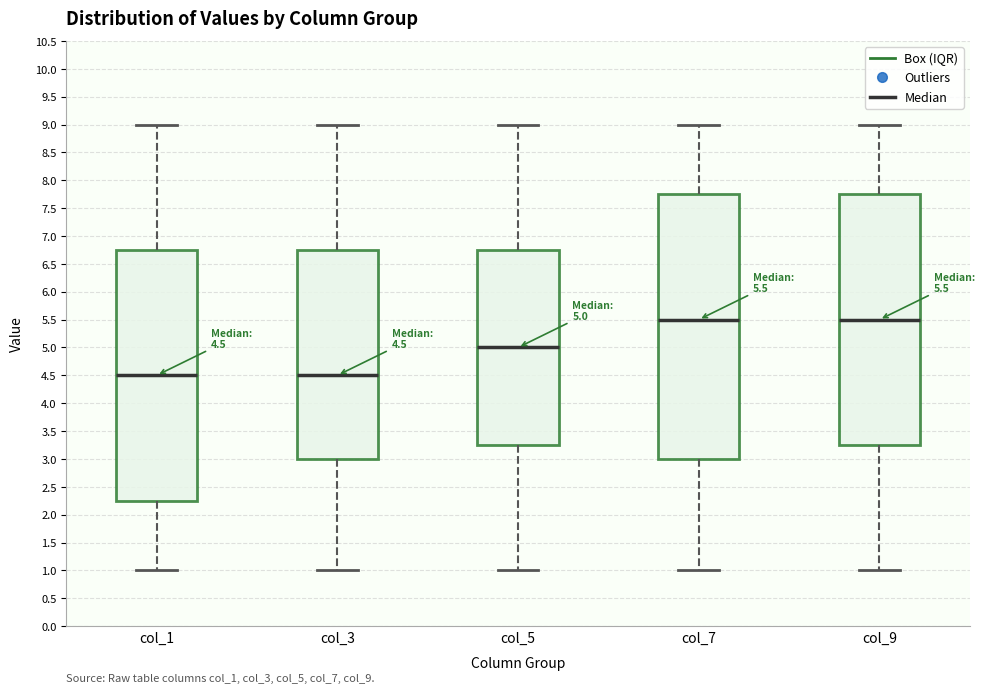

Which box is the tallest, from its lower edge to its upper edge?

col_7